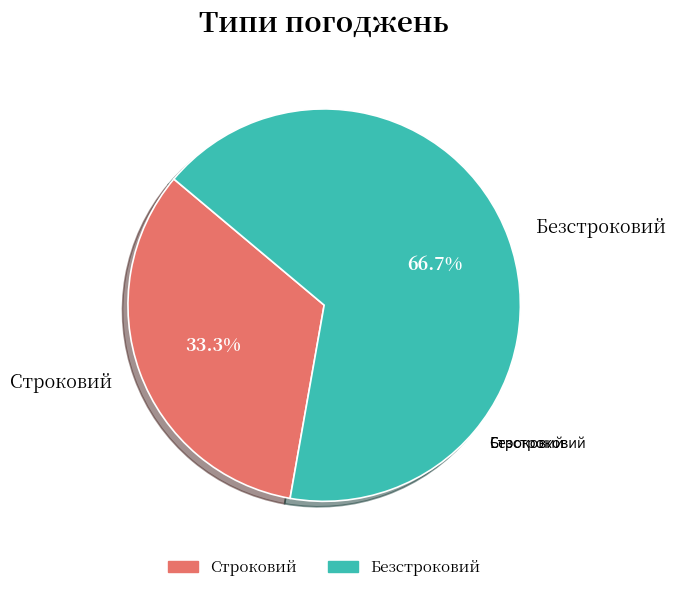

To the nearest percent, what portion does Строковий represent?

33%